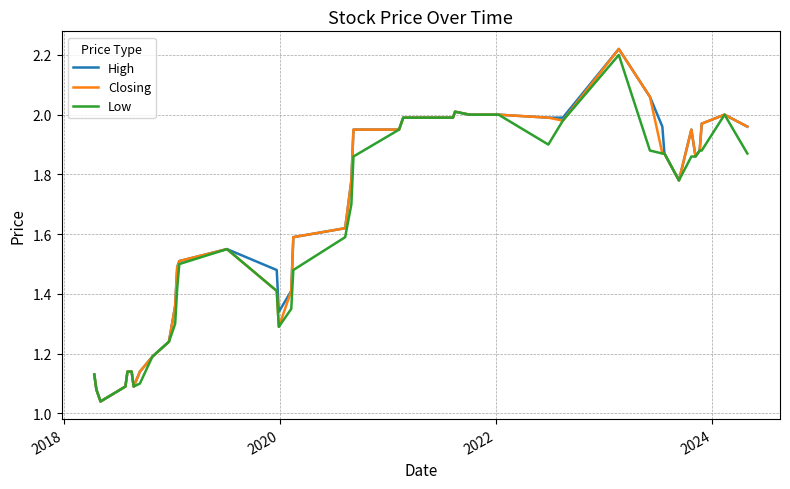

List the series in order of their overall mean, highest first.

High, Closing, Low